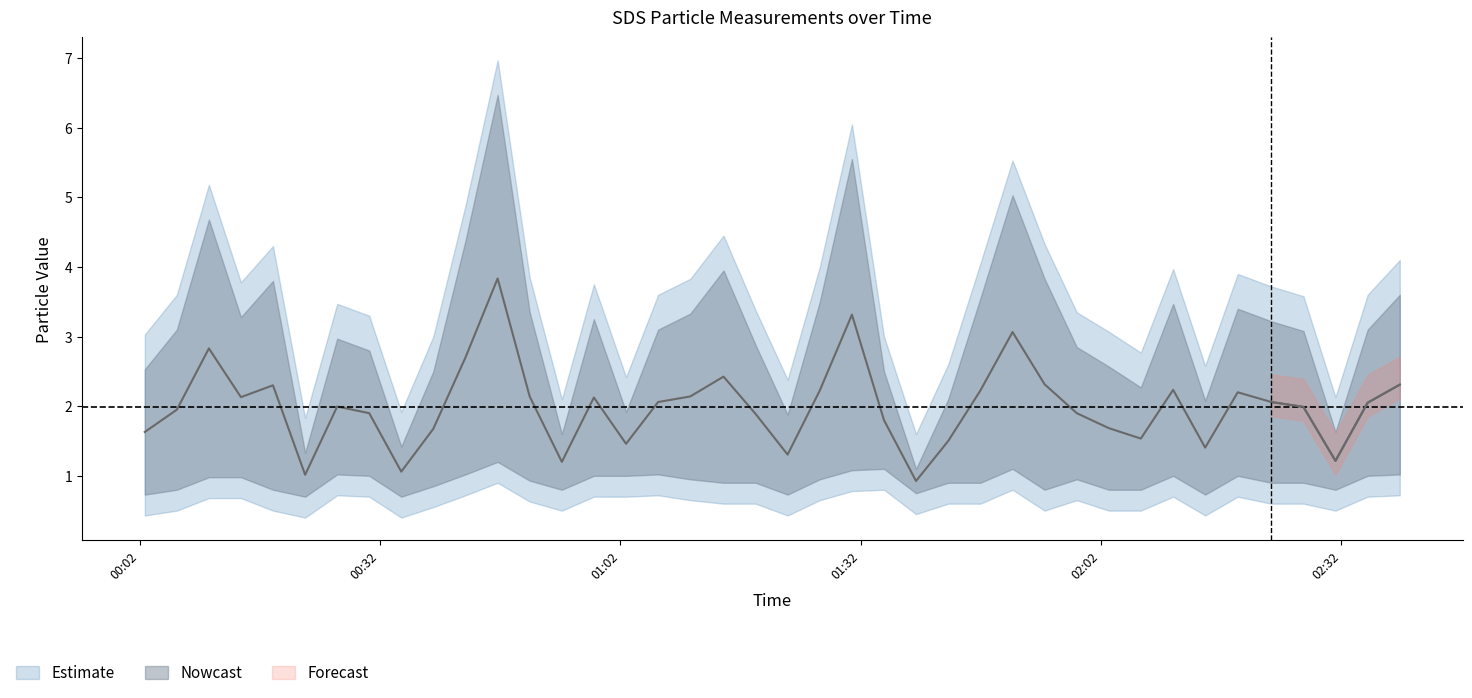

Reading left to right, list all the values displayed in this chart.

1.6	2.0	2.8	2.1	2.3	1.0	2.0	1.9	1.1	1.7	2.7	3.8	2.1	1.2	2.1	1.5	2.1	2.1	2.4	1.9	1.3	2.2	3.3	1.8	0.9	1.5	2.2	3.1	2.3	1.9	1.7	1.5	2.2	1.4	2.2	2.1	2.0	1.2	2.0	2.3